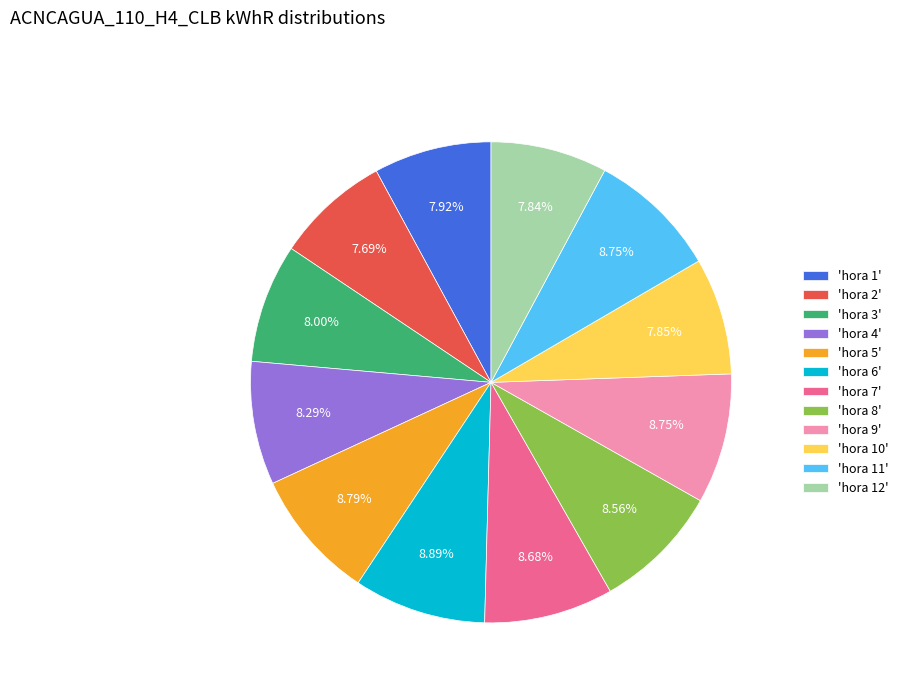

Approximately how many times larger is the value at 'hora 9' compared to 'hora 12'?

1.1